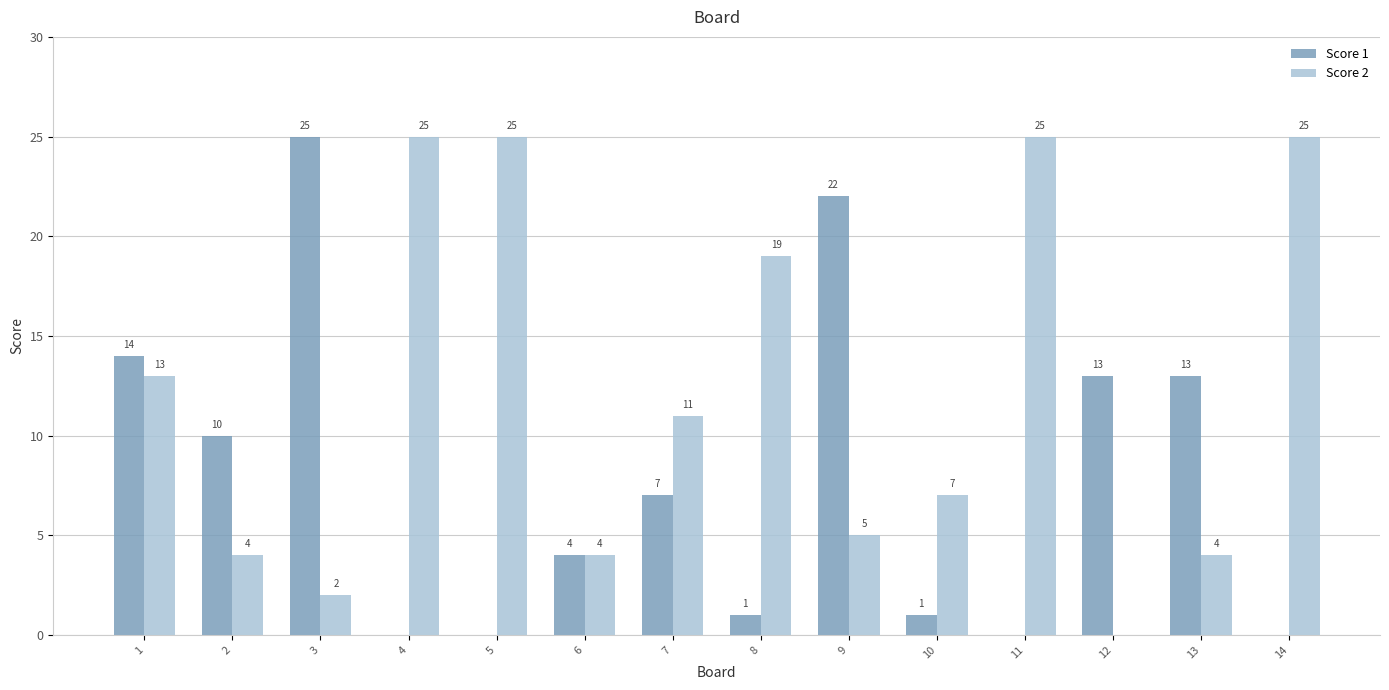

Read the Score 1 value at 12.

13